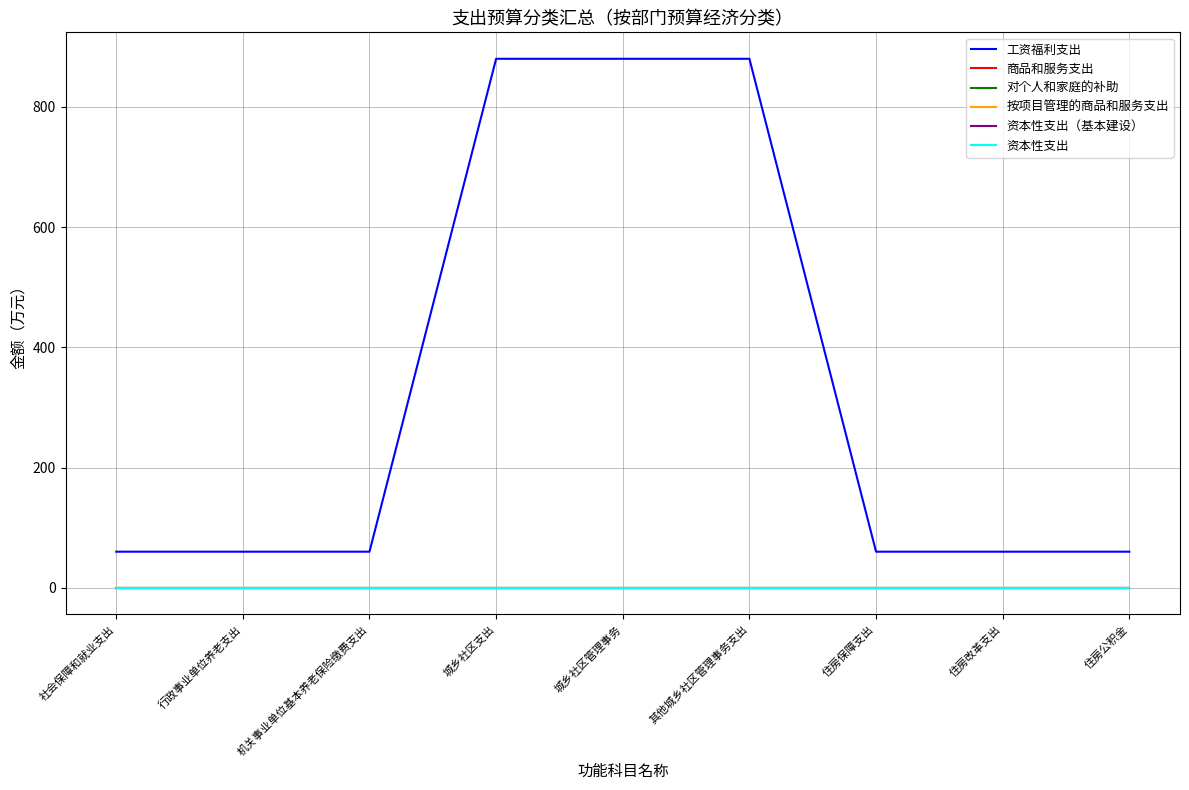

At which label does 资本性支出 reach its peak?

社会保障和就业支出